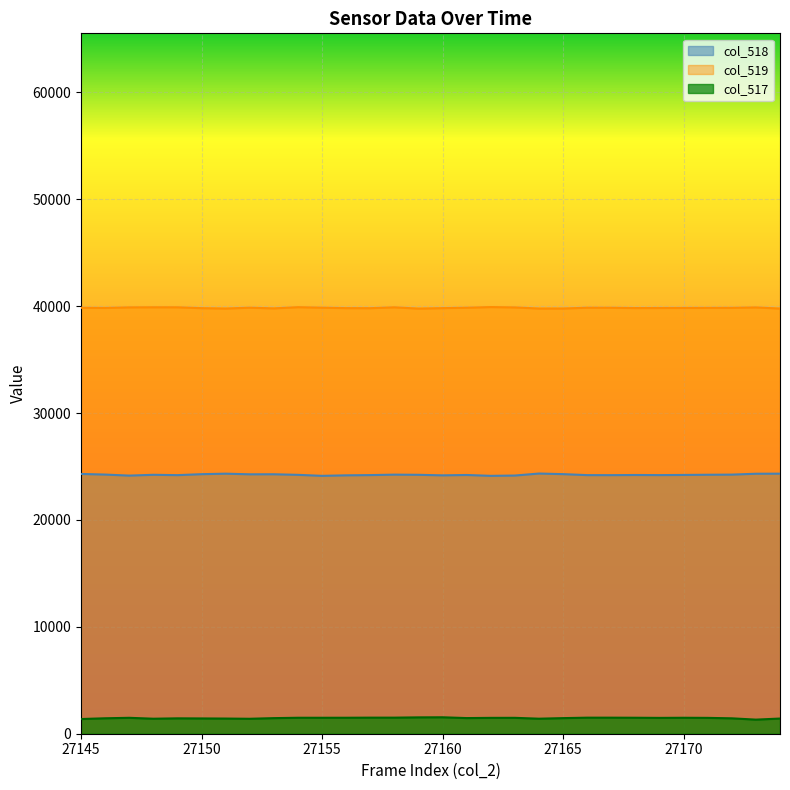

What is the difference between the maximum and minimum values in the col_519 series?

144